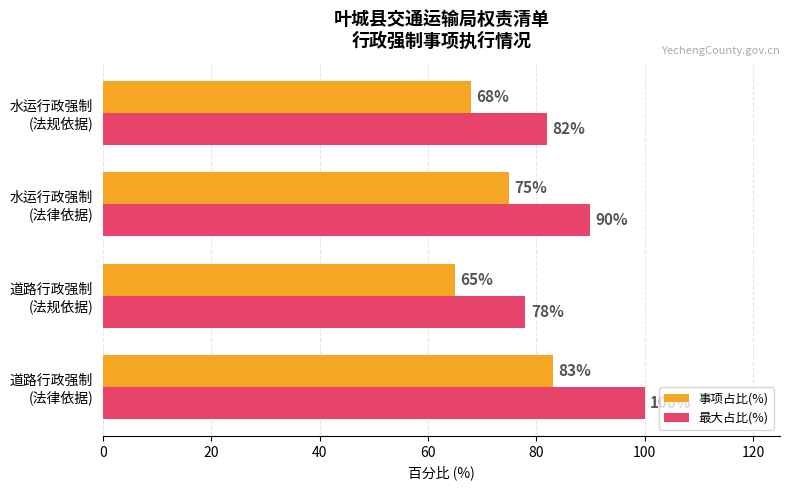

Which series has the largest total across all categories?

最大占比(%)